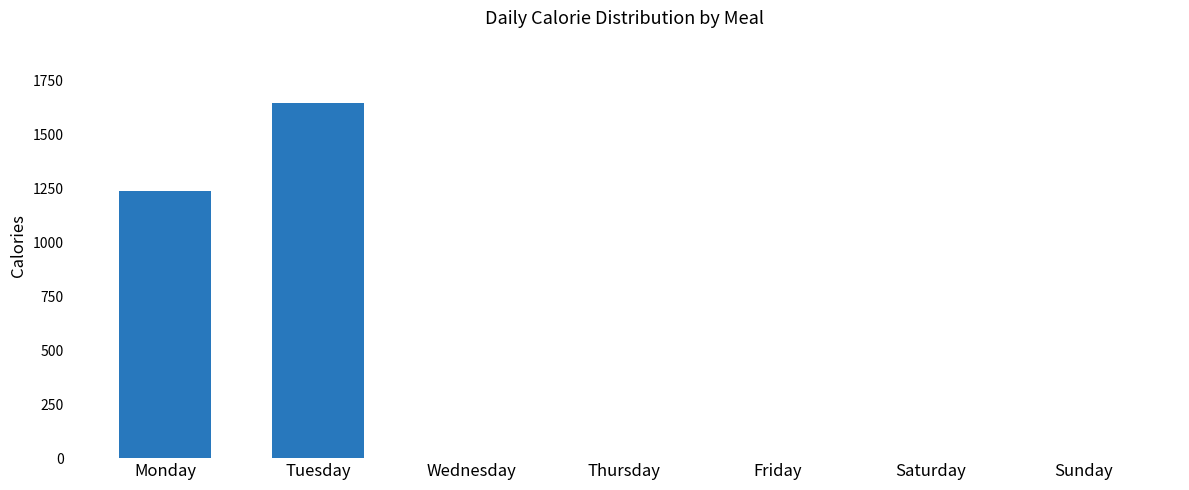

Reading right to left, what are all the values shown in this chart?

Sunday=0.0	Saturday=0.0	Friday=0.0	Thursday=0.0	Wednesday=0.0	Tuesday=1644.5	Monday=1236.0